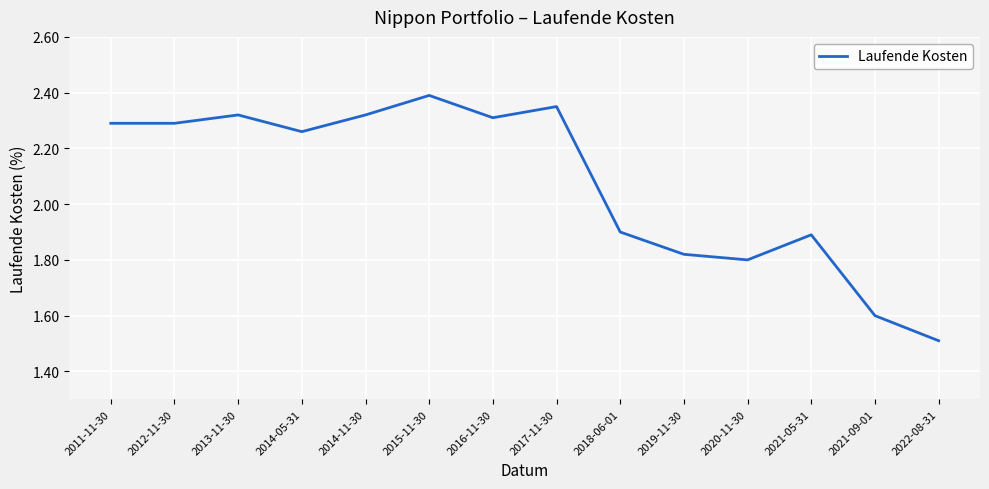

At which category does the chart reach its peak across all series?

2015-11-30